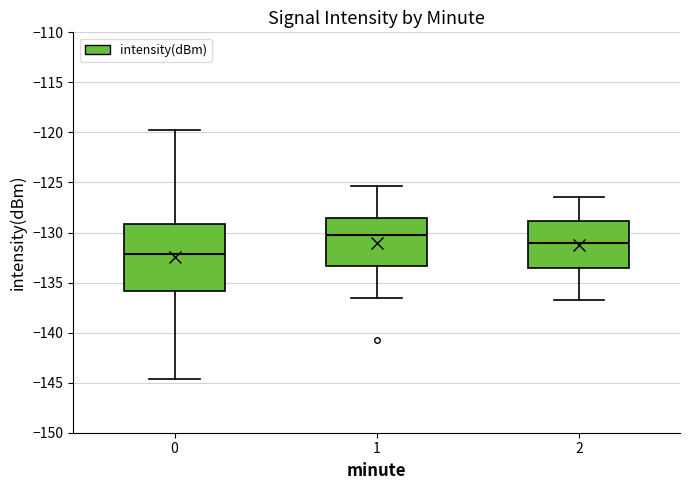

Reading left to right, transcribe this box plot: for each box, give where its median line is, the range the box spans, and where its two whiskers end, as read against the y-axis. The values are not printed on the chart, so give them approximately, as read against the axis.

0: median -132.0, box -136.0 to -129.0, whiskers -144.5 to -120.0
1: median -130.0, box -133.5 to -128.5, whiskers -136.5 to -125.5
2: median -131.0, box -133.5 to -129.0, whiskers -136.5 to -126.5